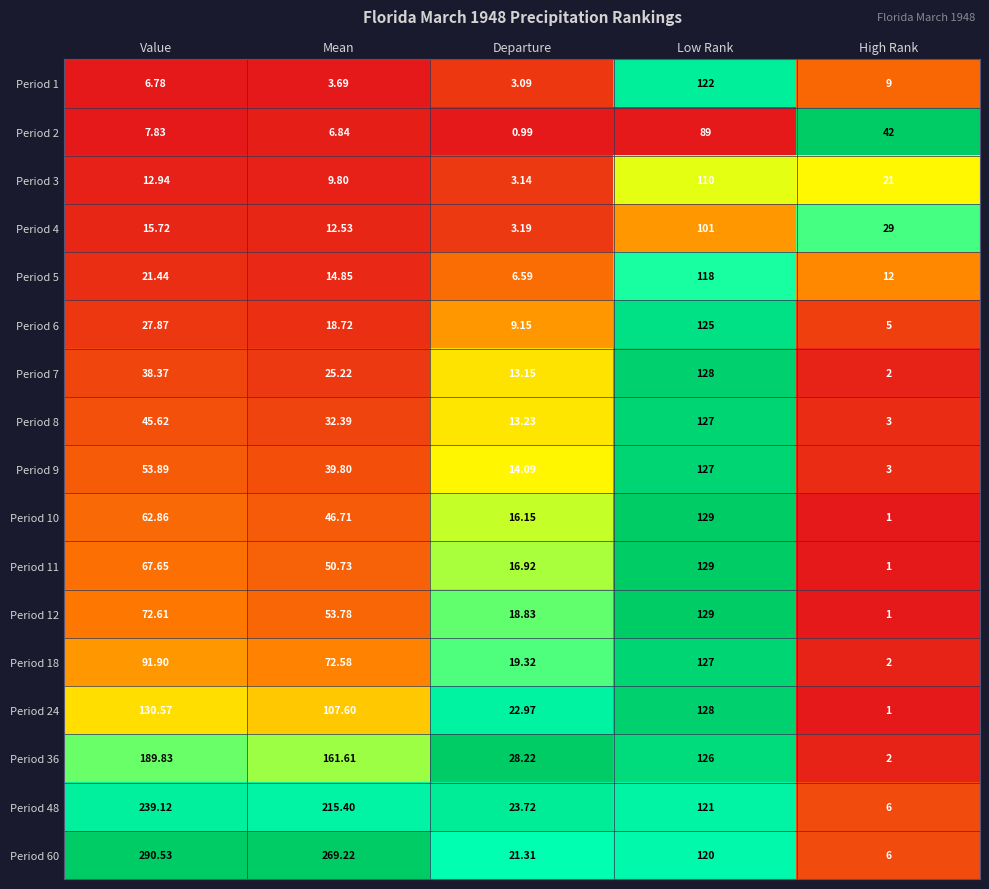

Where is Period 18 nearest to the value 64?

Mean